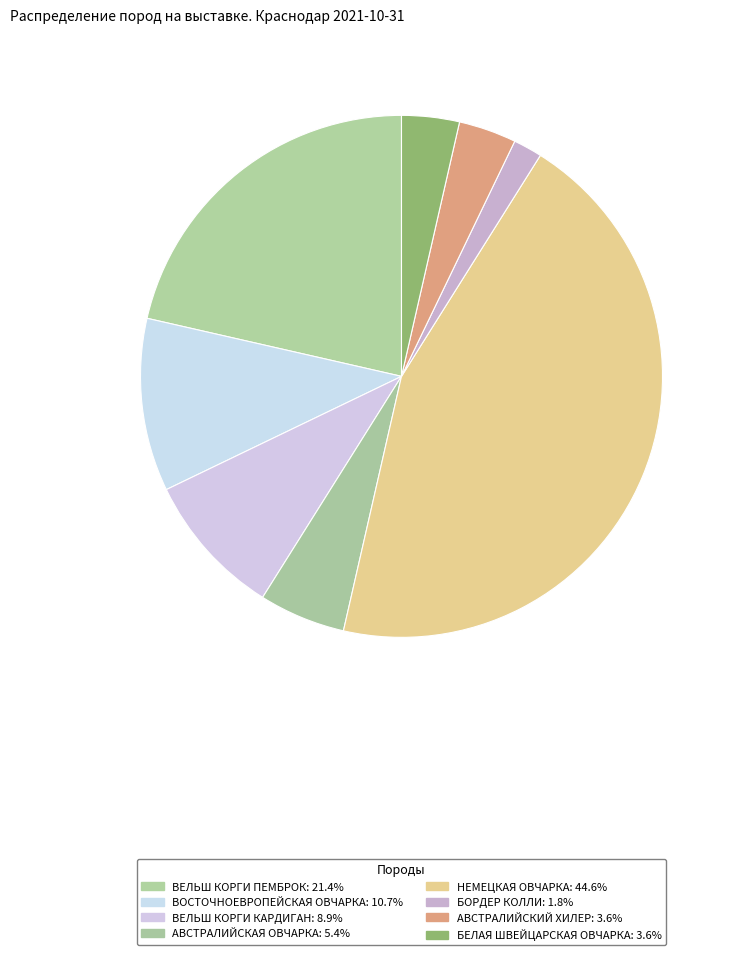

What is the ratio of the value at АВСТРАЛИЙСКИЙ ХИЛЕР to the value at ВЕЛЬШ КОРГИ ПЕМБРОК?

0.2